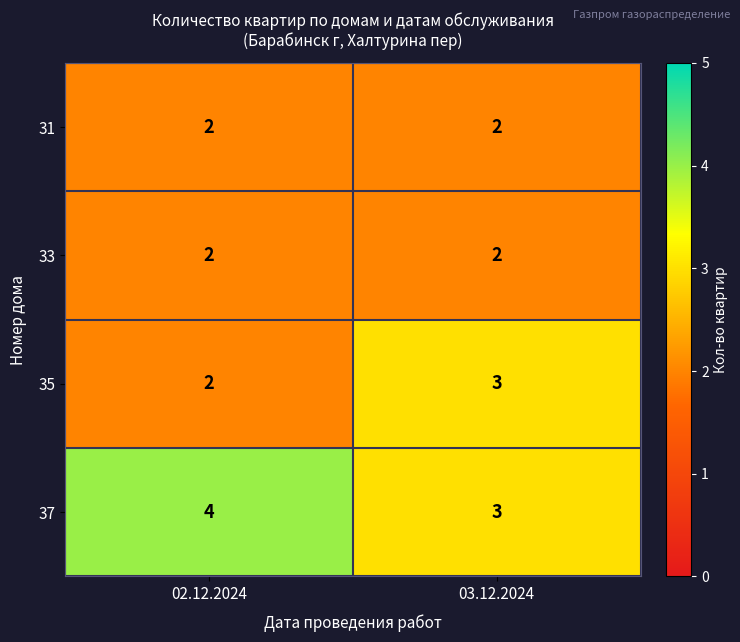

Read the 37 value at 03.12.2024.

3